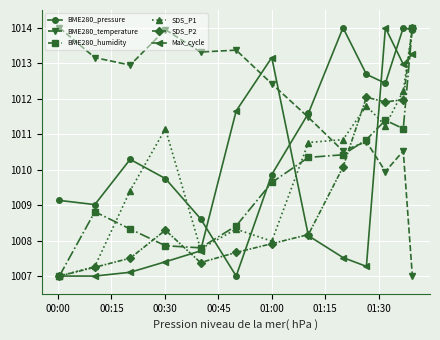

Does the chart have visible grid lines?

Yes